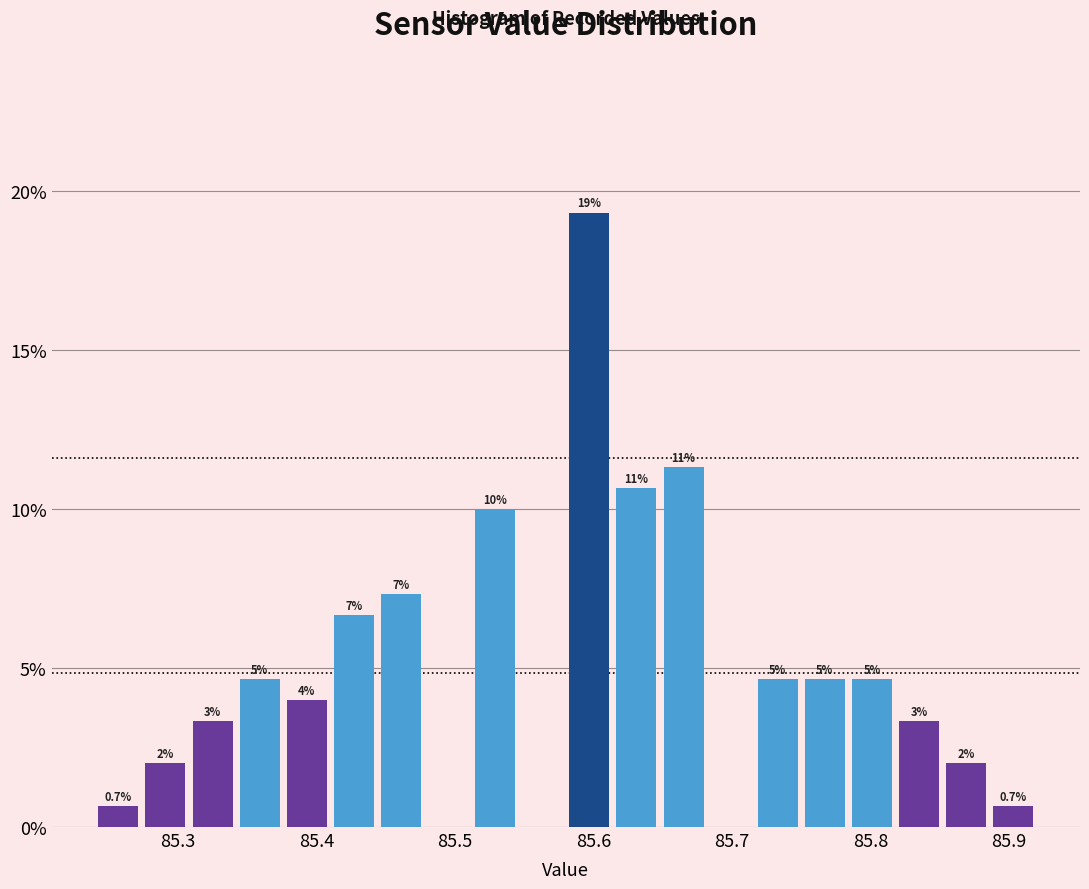

Read against the x-axis, roughly where is the centre of the tallest bar?

85.60